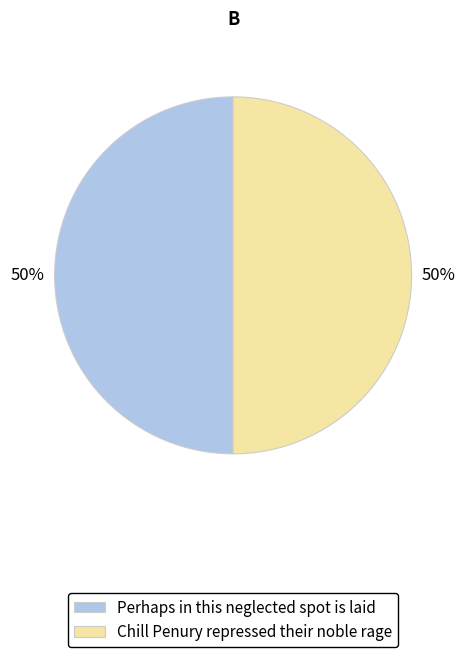

To the nearest percent, what is the average slice percentage?

50%